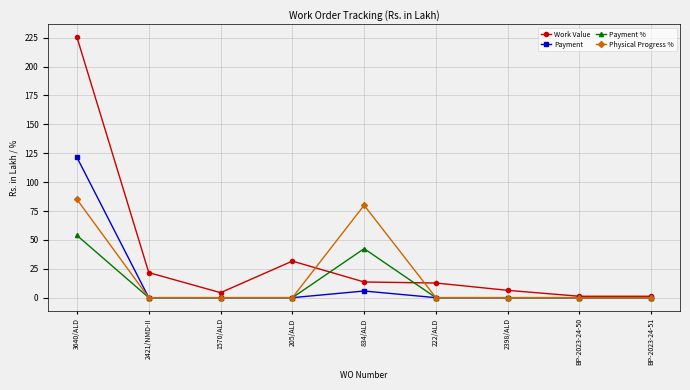

List the series in order of their peak value, highest first.

Work Value, Payment, Physical Progress %, Payment %